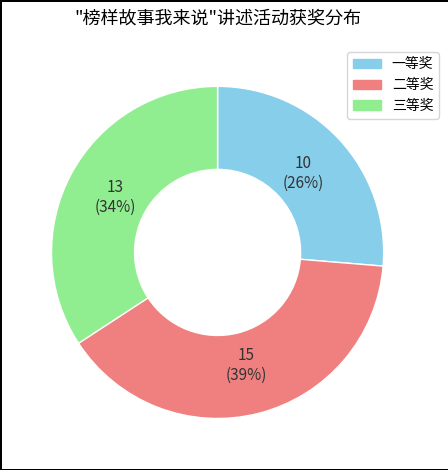

Is the sum of 三等奖 and 一等奖 greater than half?

Yes